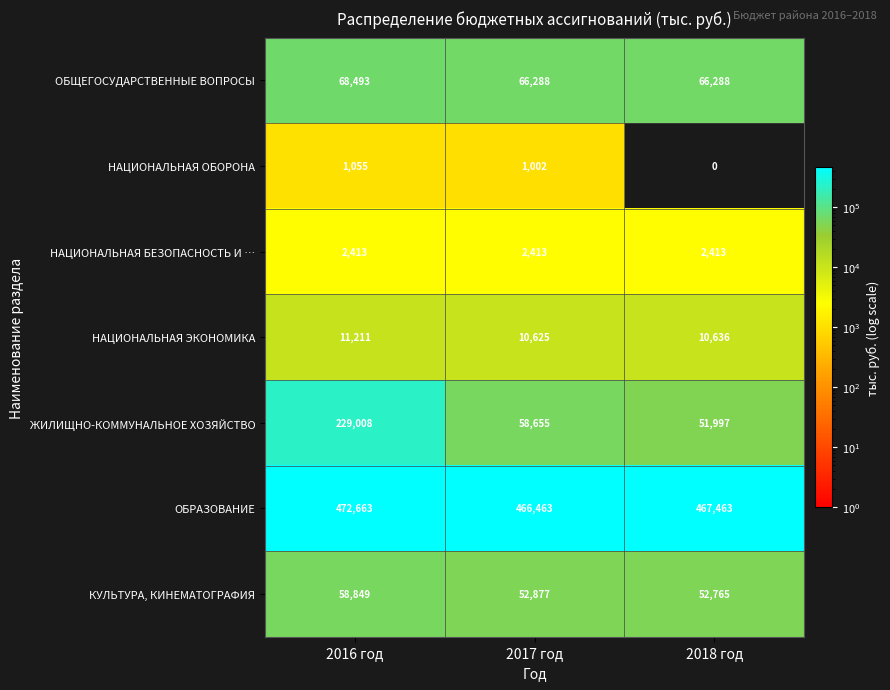

What is the difference between the maximum and minimum values in the ЖИЛИЩНО-КОММУНАЛЬНОЕ ХОЗЯЙСТВО series?

177011